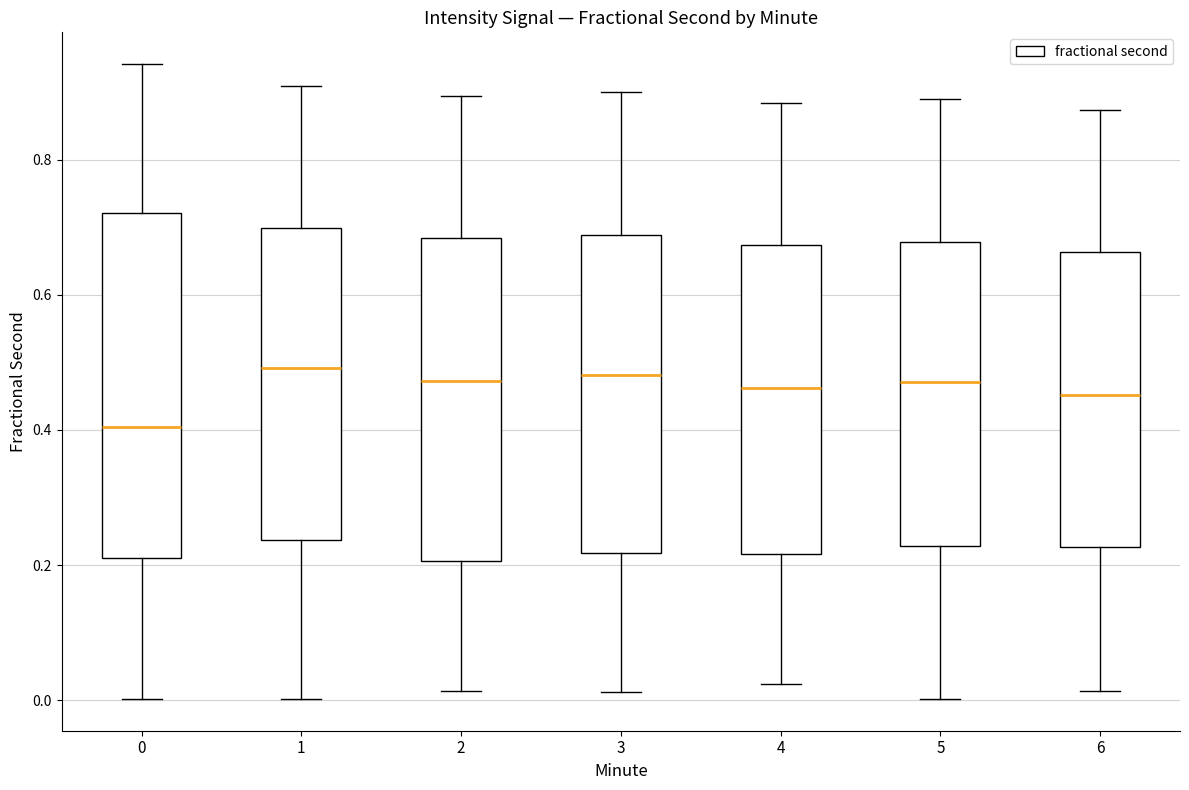

Where is the upper edge of the box at x = 4 on the y-axis? The values are not printed on the chart, so give them approximately, as read against the axis.

0.68